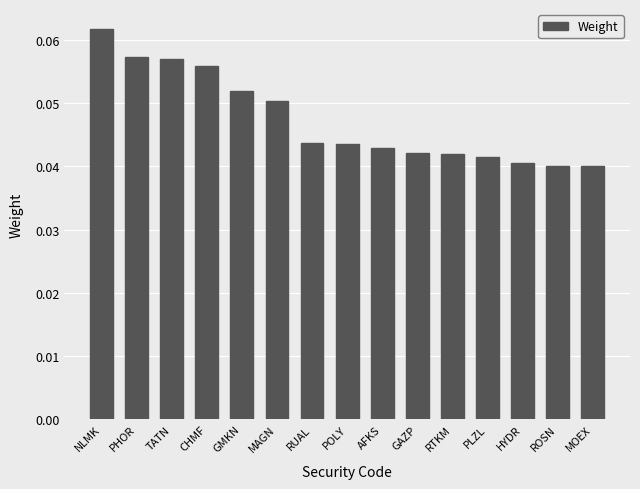

What is the sum of all values?

0.7